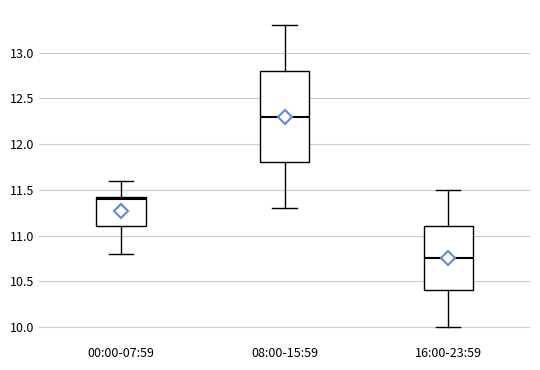

Where does the median line of the box for 08:00-15:59 sit on the y-axis? The values are not printed on the chart, so give them approximately, as read against the axis.

12.30